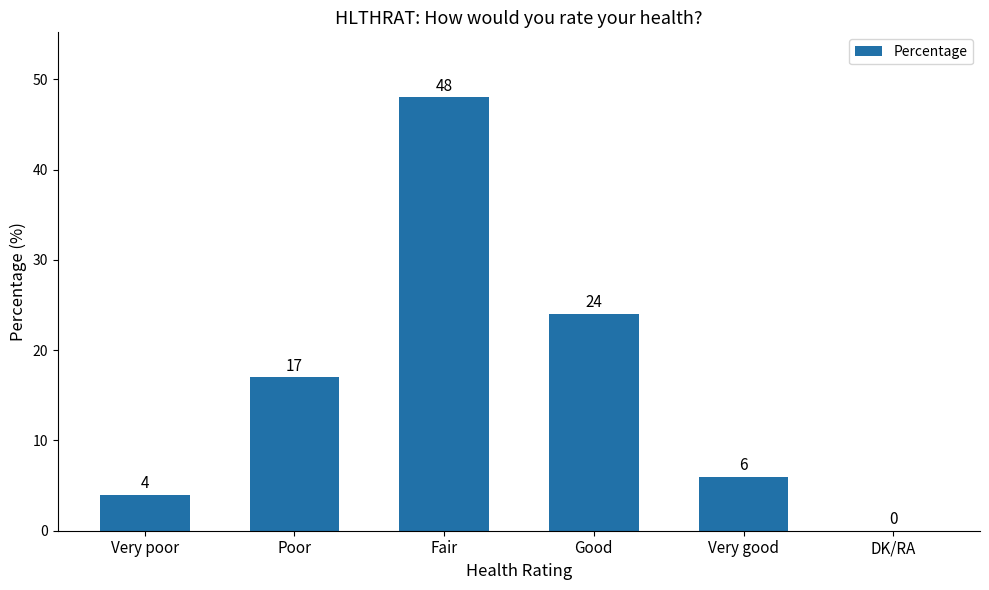

Is it true that the value at Poor is 6?

False